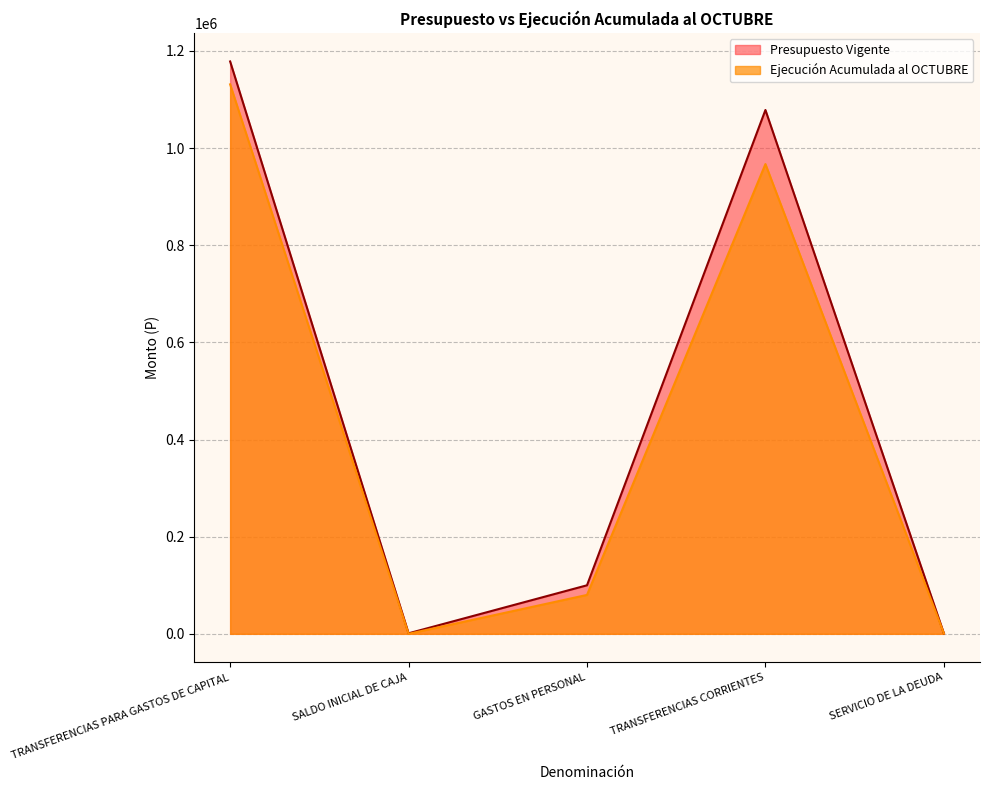

What is the value of the Ejecución Acumulada al OCTUBRE point at the 5th from the left?

1050